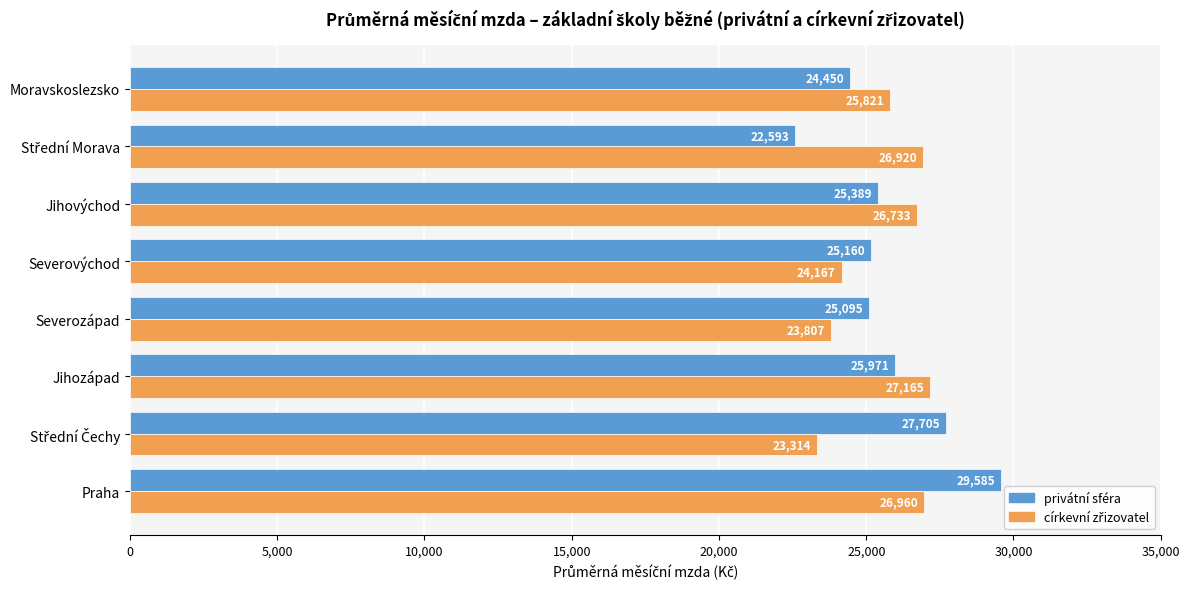

At which label is privátní sféra closest to 26089?

Jihozápad